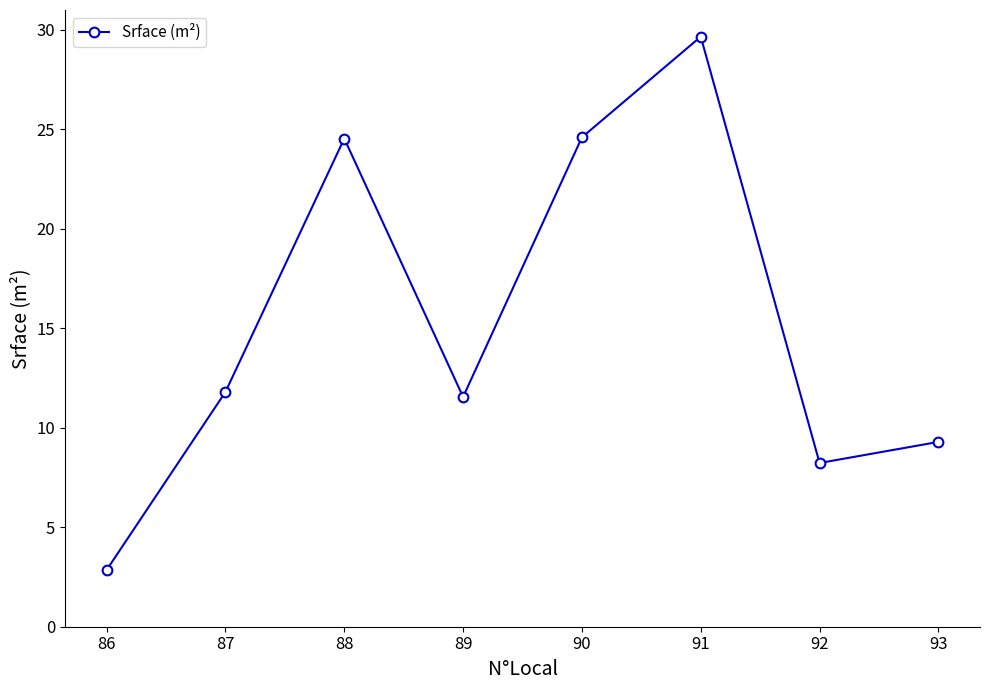

What is the difference between the values at 88 and 90?

0.1